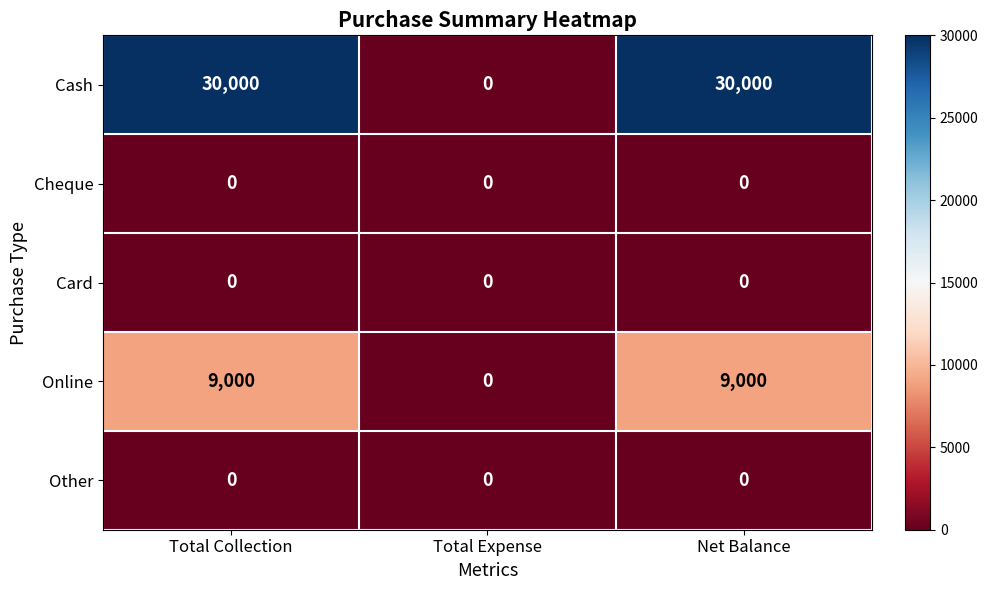

Reading left to right, what are all the values shown in this chart?

Cash: Total Collection=30000	Total Expense=0	Net Balance=30000
Cheque: Total Collection=0	Total Expense=0	Net Balance=0
Card: Total Collection=0	Total Expense=0	Net Balance=0
Online: Total Collection=9000	Total Expense=0	Net Balance=9000
Other: Total Collection=0	Total Expense=0	Net Balance=0